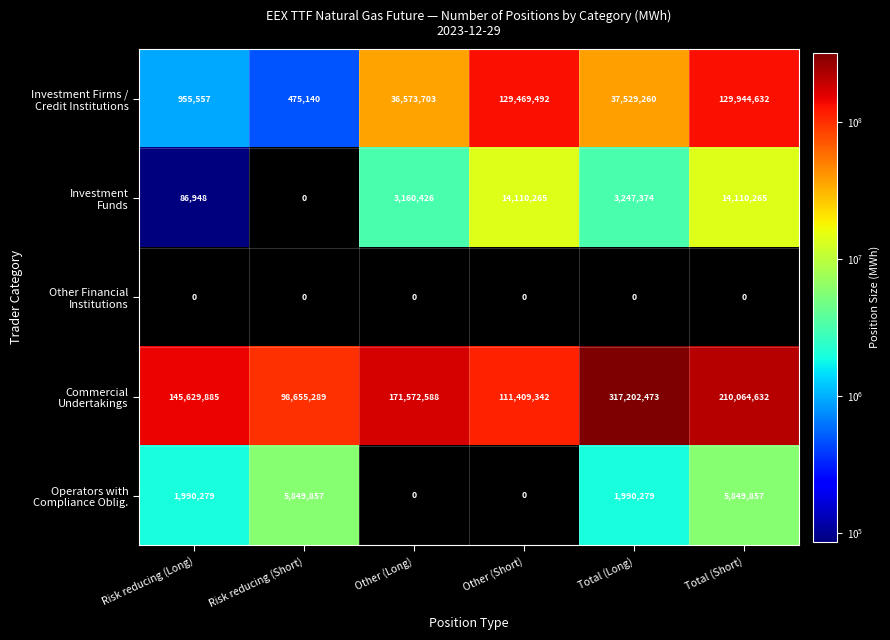

At how many categories does at least one series exceed 47138997?

6